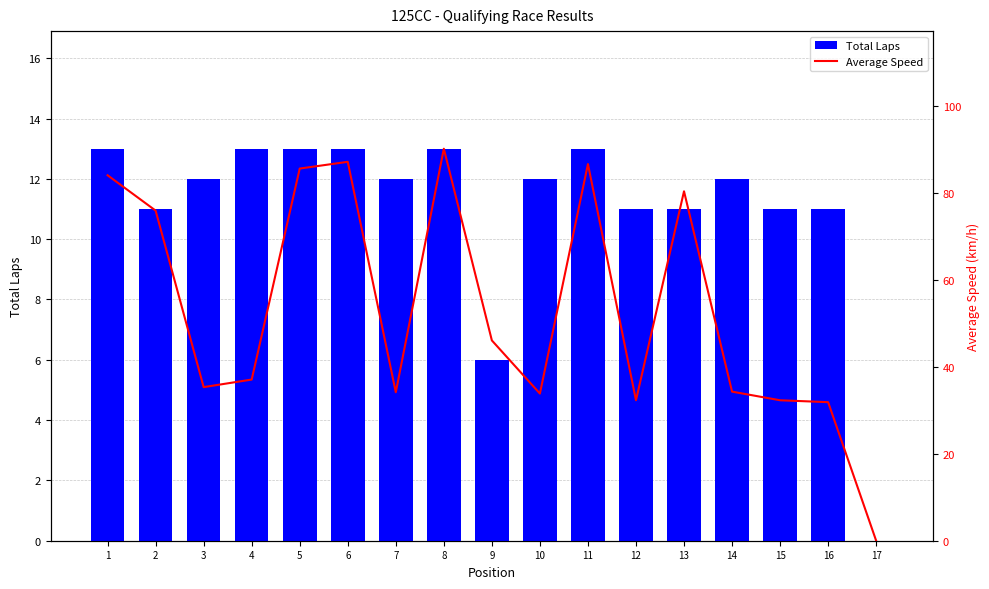

What is the sum of all Average Speed values?

906.9